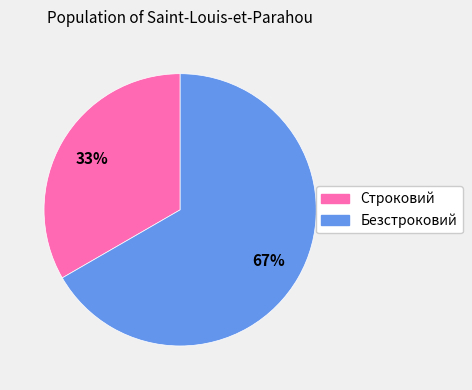

Which slice represents more than half of the pie?

Безстроковий